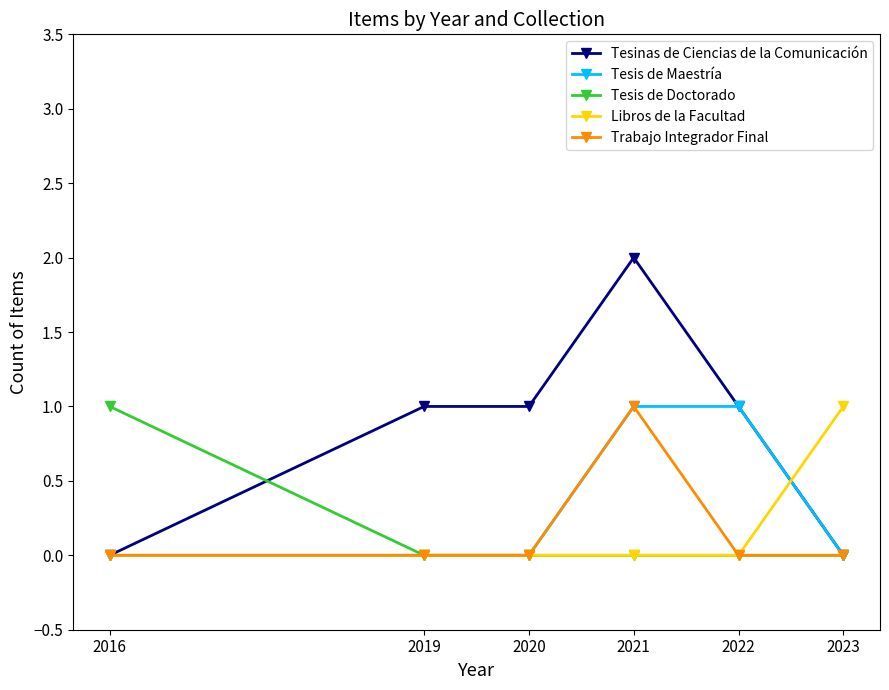

What is the greatest value displayed?

2